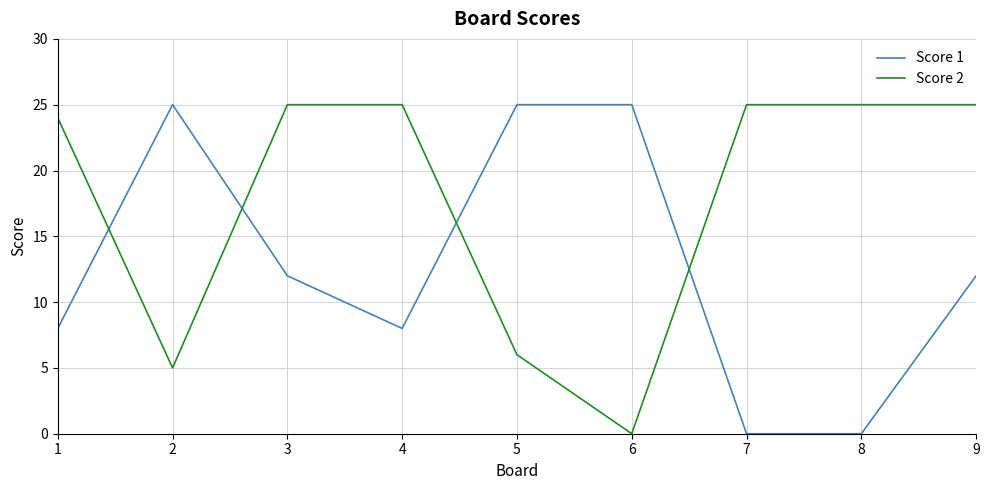

The Score 2 series shows 5 at 2. True or false?

True